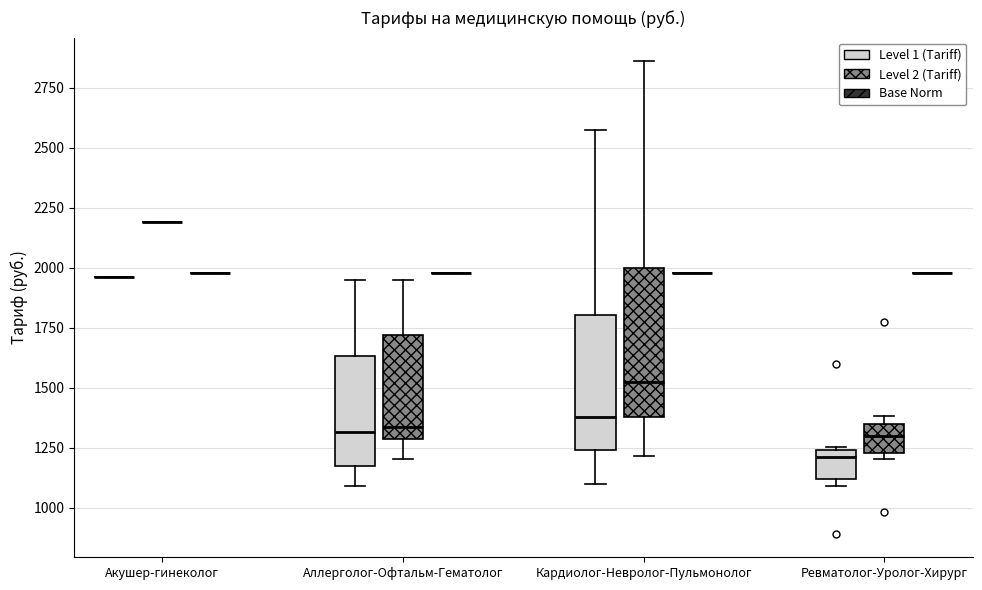

Reading left to right, transcribe this box plot: for each box, give where its median line is, the range the box spans, and where its two whiskers end, as read against the y-axis. The values are not printed on the chart, so give them approximately, as read against the axis.

Акушер-гинеколог (Level 1 (Tariff)): box collapsed to a line at 1950, whiskers 1950 to 1950
Акушер-гинеколог (Level 2 (Tariff)): box collapsed to a line at 2200, whiskers 2200 to 2200
Акушер-гинеколог (Base Norm): box collapsed to a line at 2000, whiskers 2000 to 2000
Аллерголог-Офтальм-Гематолог (Level 1 (Tariff)): median 1300, box 1150 to 1650, whiskers 1100 to 1950
Аллерголог-Офтальм-Гематолог (Level 2 (Tariff)): median 1350, box 1300 to 1700, whiskers 1200 to 1950
Аллерголог-Офтальм-Гематолог (Base Norm): box collapsed to a line at 2000, whiskers 2000 to 2000
Кардиолог-Невролог-Пульмонолог (Level 1 (Tariff)): median 1400, box 1250 to 1800, whiskers 1100 to 2550
Кардиолог-Невролог-Пульмонолог (Level 2 (Tariff)): median 1550, box 1400 to 2000, whiskers 1200 to 2850
Кардиолог-Невролог-Пульмонолог (Base Norm): box collapsed to a line at 2000, whiskers 2000 to 2000
Ревматолог-Уролог-Хирург (Level 1 (Tariff)): median 1200, box 1100 to 1250, whiskers 1100 (just below the box's lower edge) to 1250
Ревматолог-Уролог-Хирург (Level 2 (Tariff)): median 1300, box 1250 to 1350, whiskers 1200 to 1400
Ревматолог-Уролог-Хирург (Base Norm): box collapsed to a line at 2000, whiskers 2000 to 2000